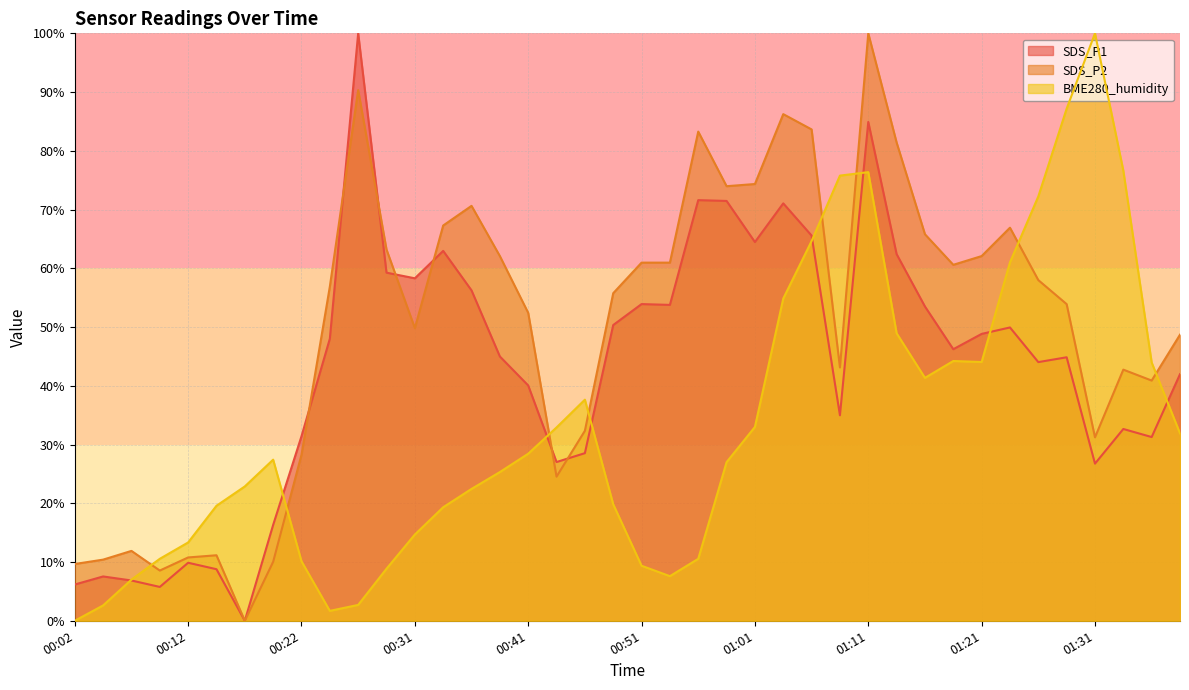

How many positive values does the SDS_P2 series have?

39